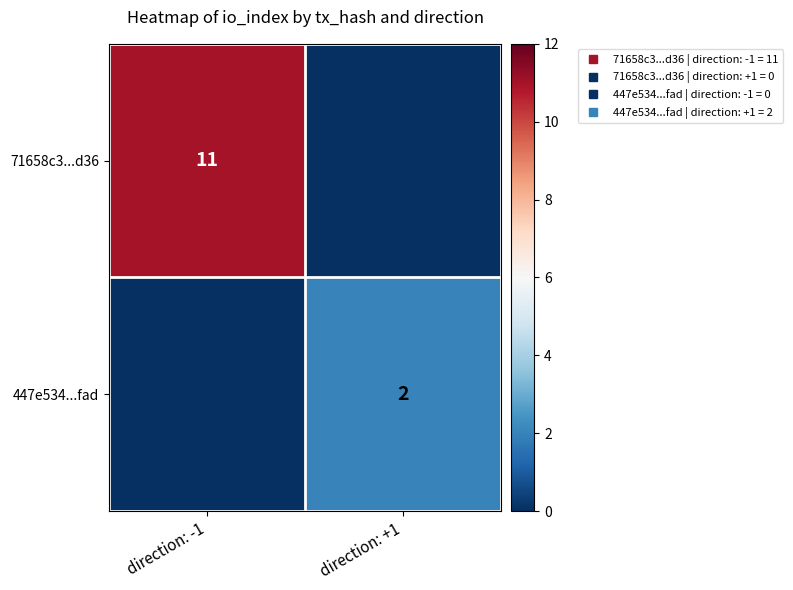

What value does the 71658c3...d36 series have at direction: -1, to the nearest 10?

10